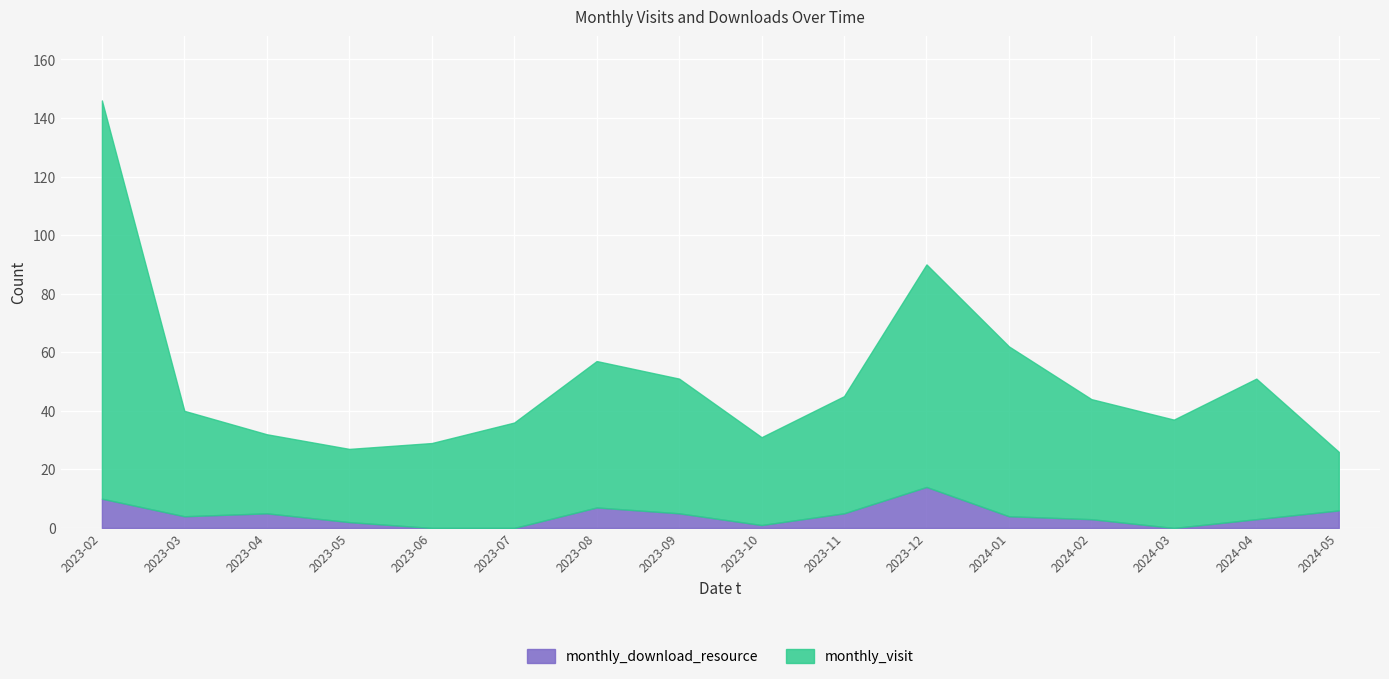

What is the total value across all series at 2023-07?

36